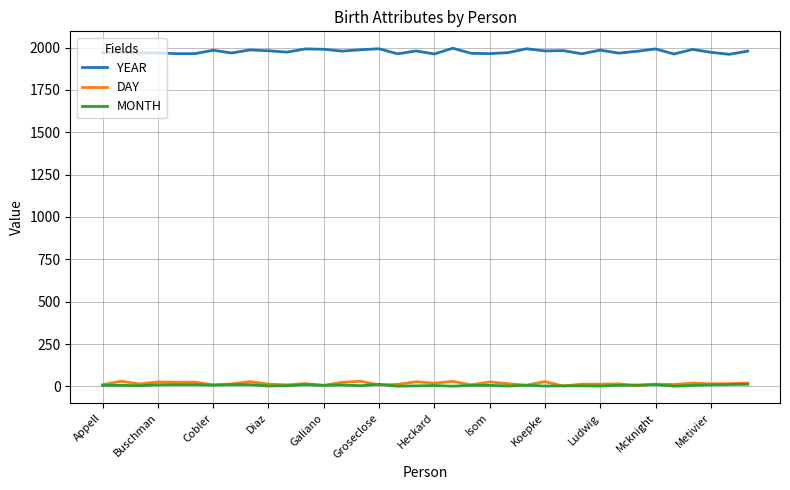

Does the chart display data point markers on the line(s)?

No